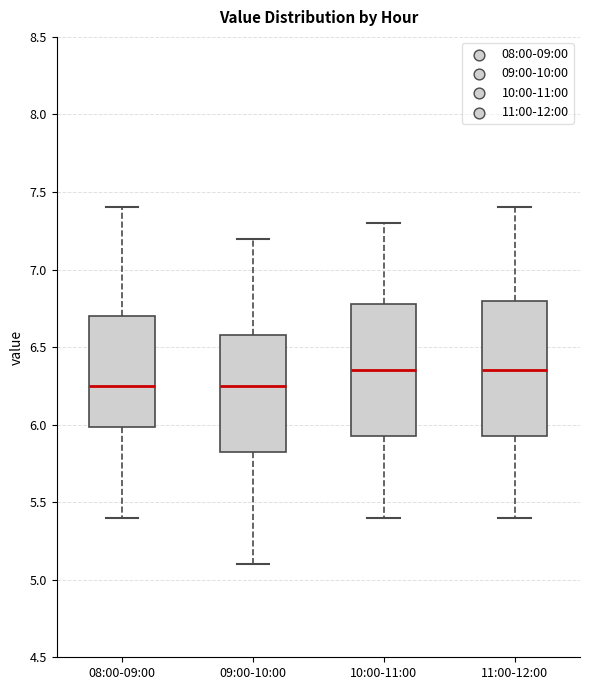

Reading left to right, read every box against the y-axis: the position of its median line, the range the box covers, and the ends of its whiskers. The values are not printed on the chart, so give them approximately, as read against the axis.

08:00-09:00: median 6.25, box 6.00 to 6.70, whiskers 5.40 to 7.40
09:00-10:00: median 6.25, box 5.85 to 6.60, whiskers 5.10 to 7.20
10:00-11:00: median 6.35, box 5.95 to 6.80, whiskers 5.40 to 7.30
11:00-12:00: median 6.35, box 5.95 to 6.80, whiskers 5.40 to 7.40